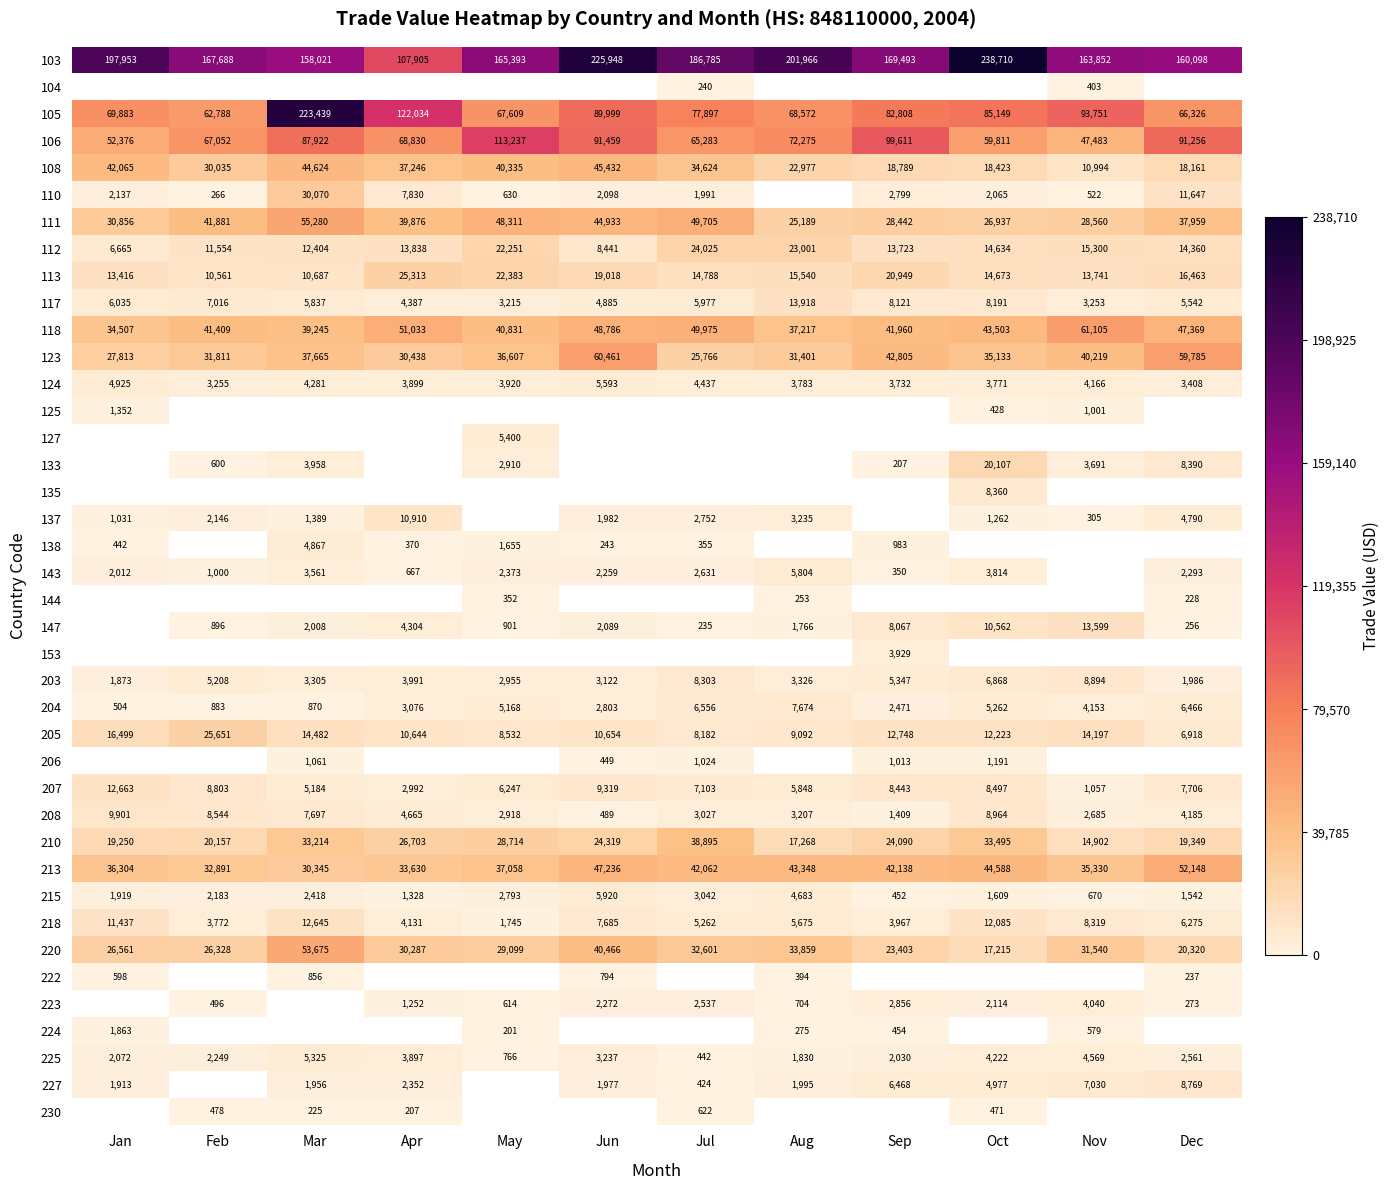

What is the difference between the 227 values at Nov and Dec?

1739